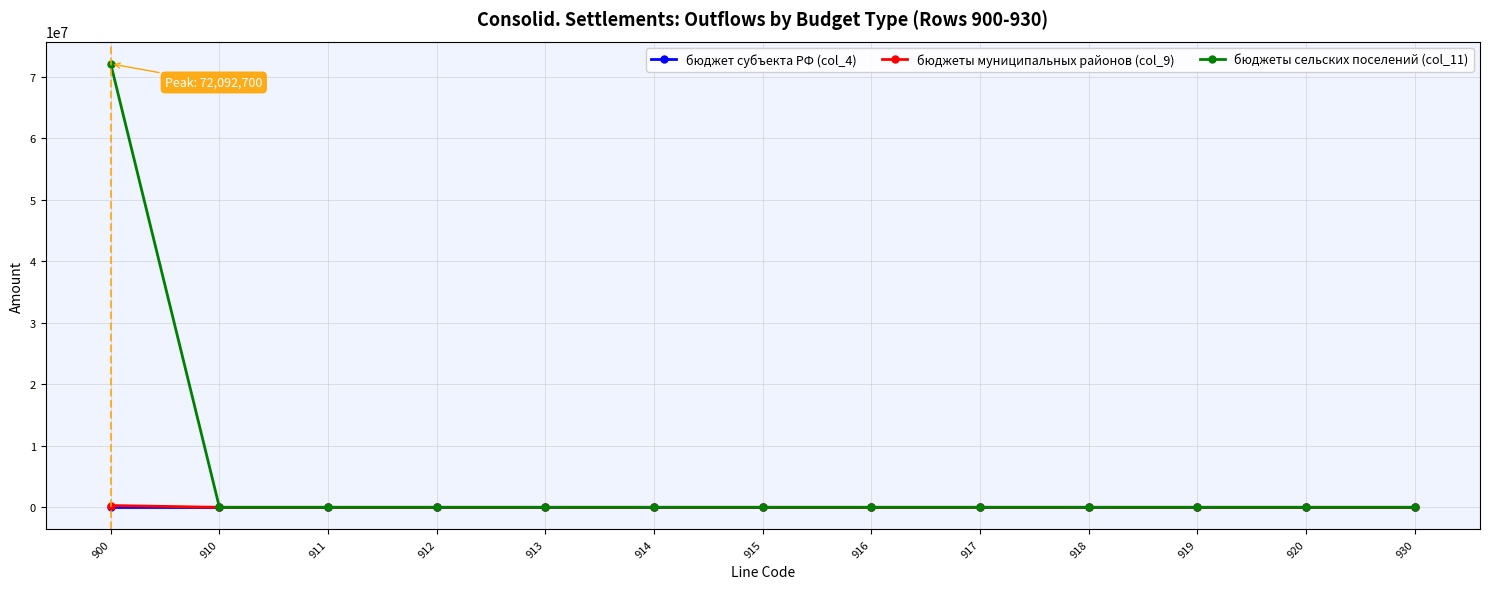

How many lines are shown in the chart?

3